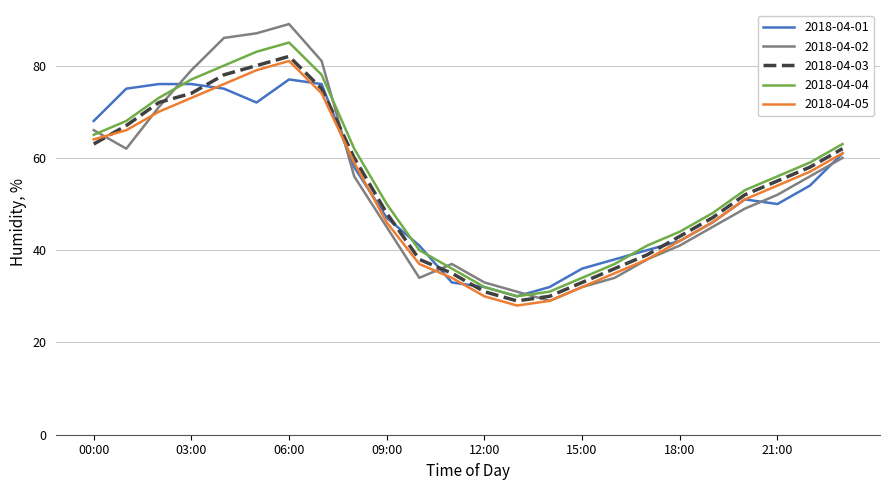

Which series has the widest spread of values?

2018-04-02